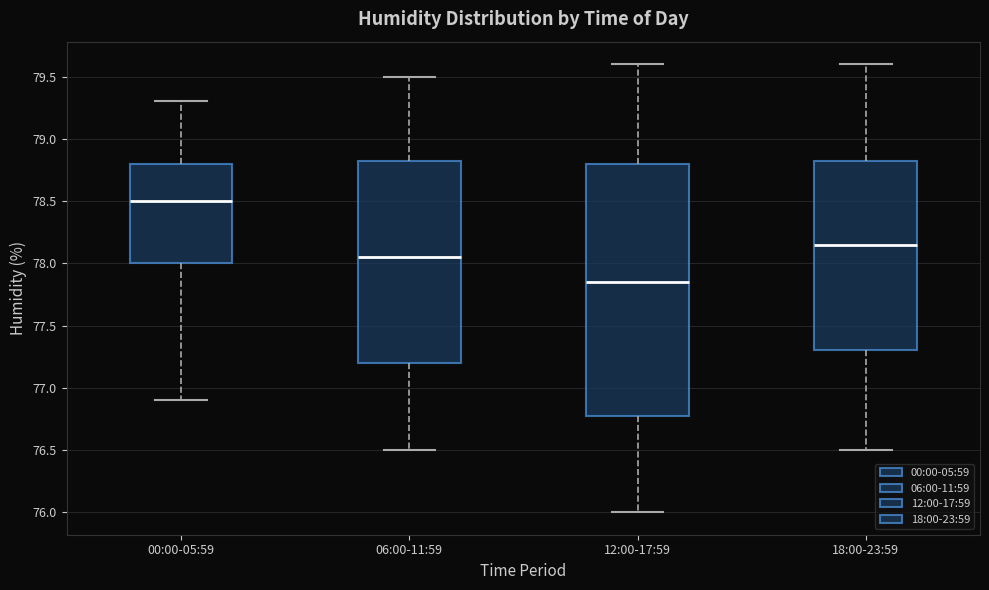

Reading left to right, read every box against the y-axis: the position of its median line, the range the box covers, and the ends of its whiskers. The values are not printed on the chart, so give them approximately, as read against the axis.

00:00-05:59: median 78.50, box 78.00 to 78.80, whiskers 76.90 to 79.30
06:00-11:59: median 78.05, box 77.20 to 78.85, whiskers 76.50 to 79.50
12:00-17:59: median 77.85, box 76.80 to 78.80, whiskers 76.00 to 79.60
18:00-23:59: median 78.15, box 77.30 to 78.85, whiskers 76.50 to 79.60